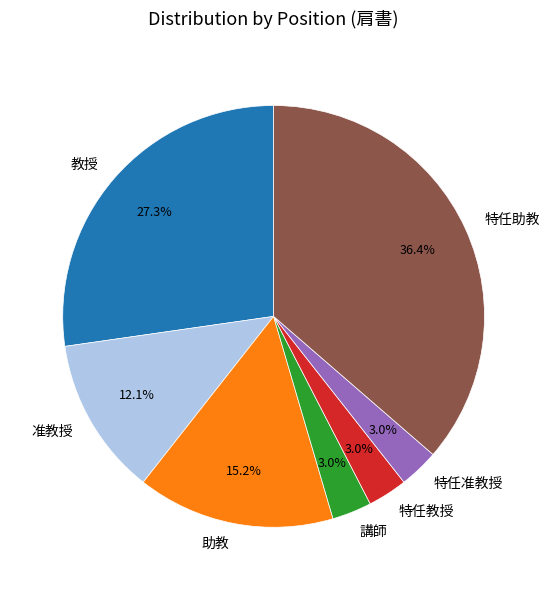

Combined, what portion of the pie is 助教 and 特任准教授?

18.2%